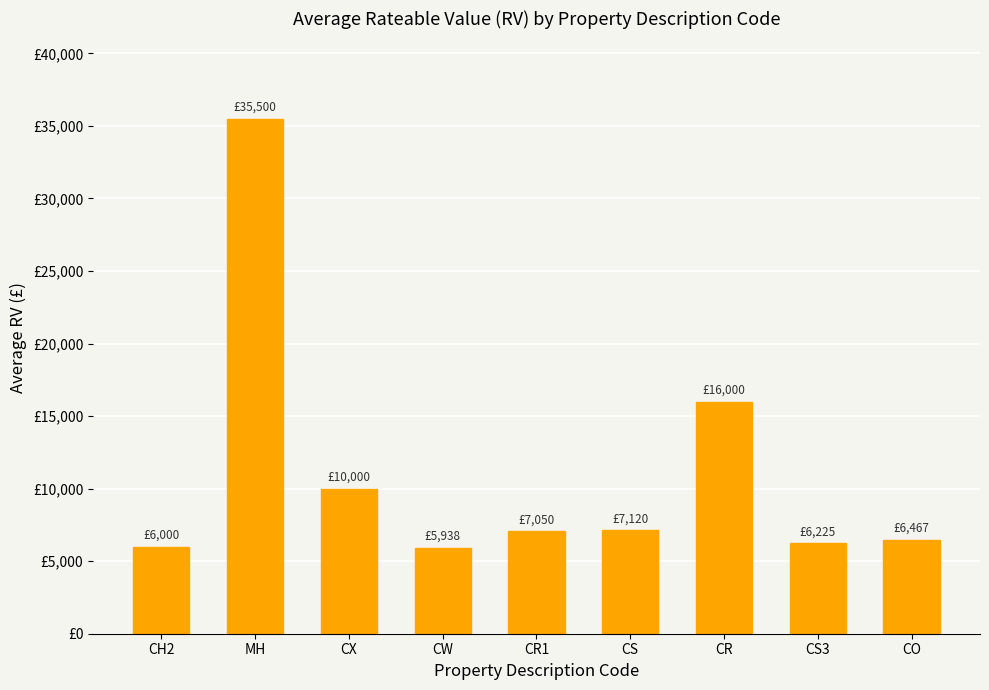

Reading left to right, transcribe all the data shown in this chart.

6000	35500	10000	5938	7050	7120	16000	6225	6467